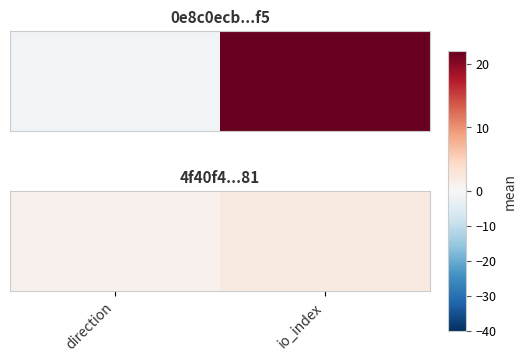

Is it true that the value at io_index is 1?

False